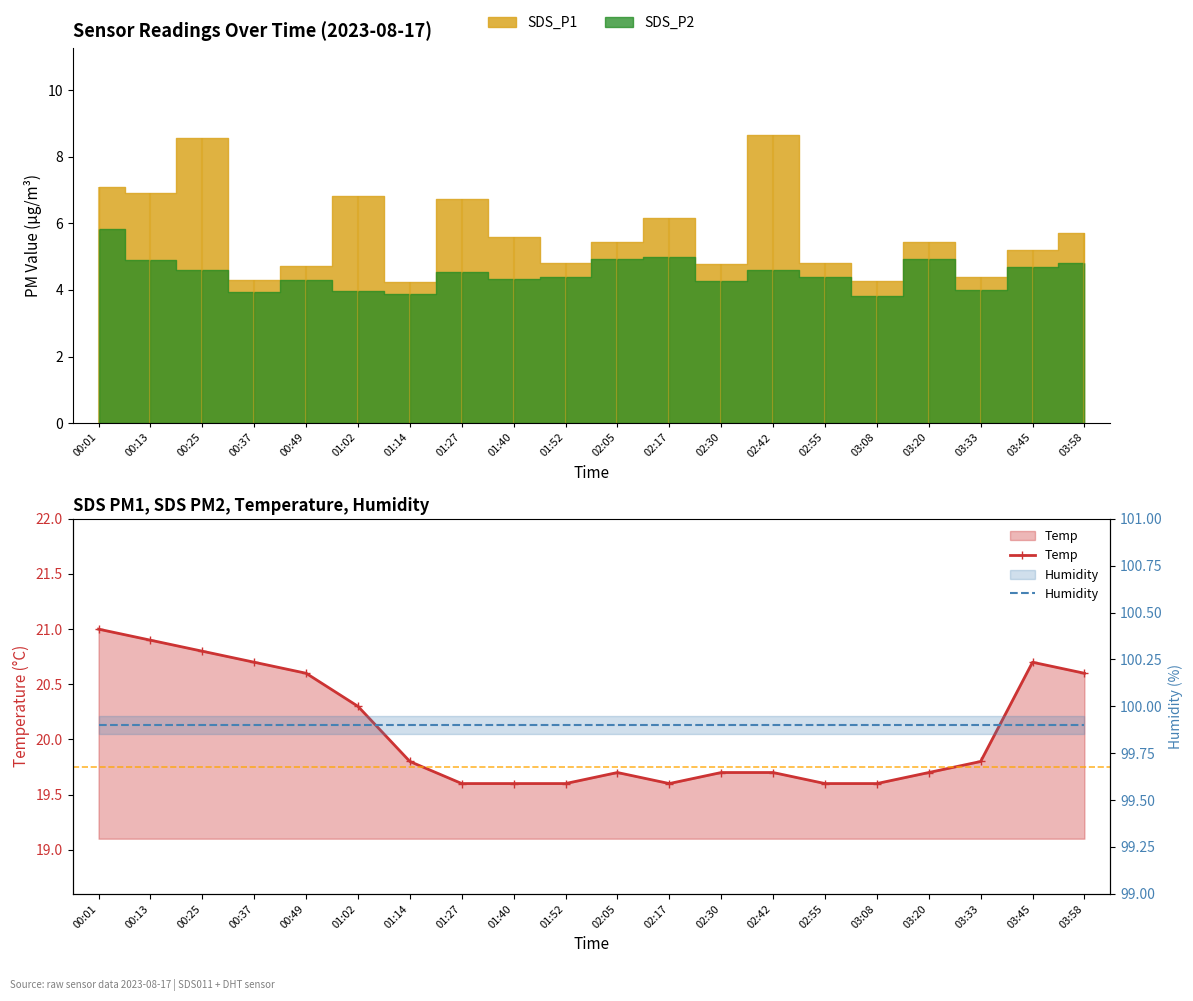

Rank the series at 01:14 from highest to lowest value.

Humidity, Temp